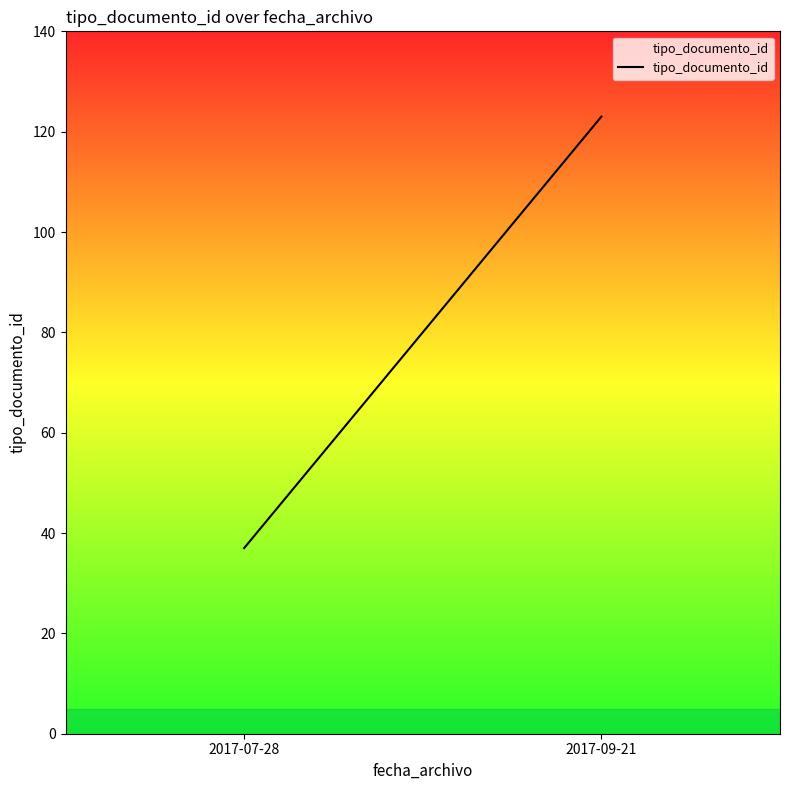

Does the chart have visible grid lines?

No